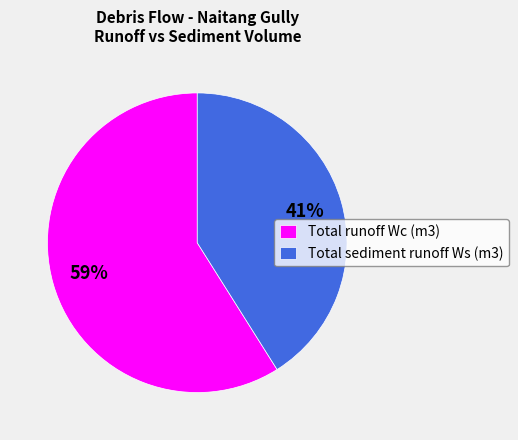

How many segments does this pie chart have?

2